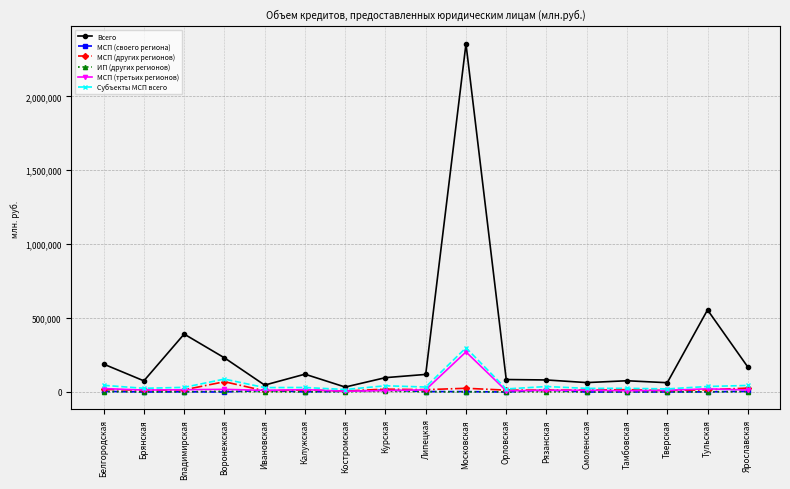

What is the total value across all series at Тульская?

630952